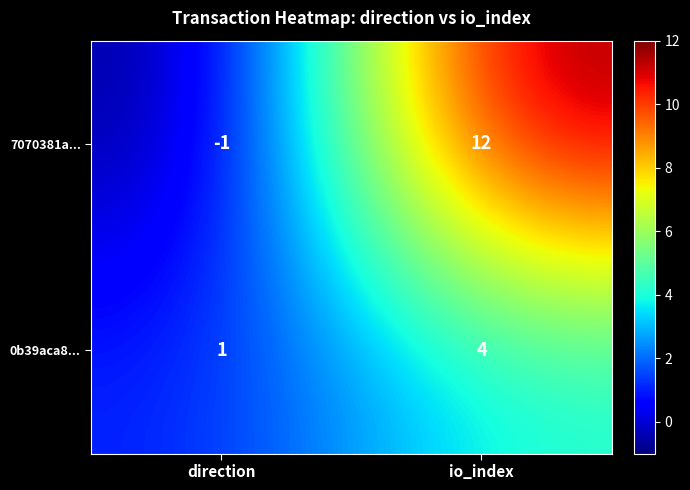

Which label corresponds to the smallest value in the chart?

direction